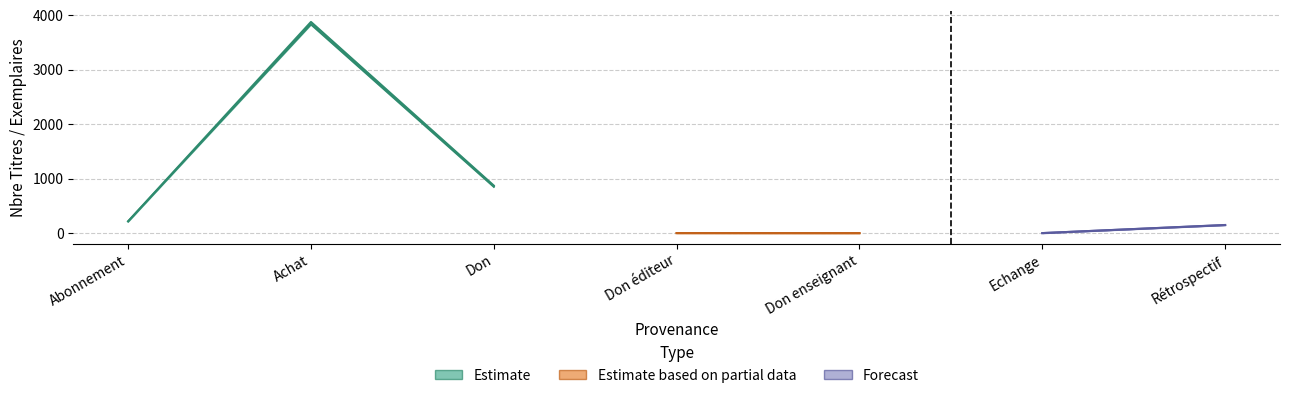

What is the label of the 7th point from the right?

Abonnement